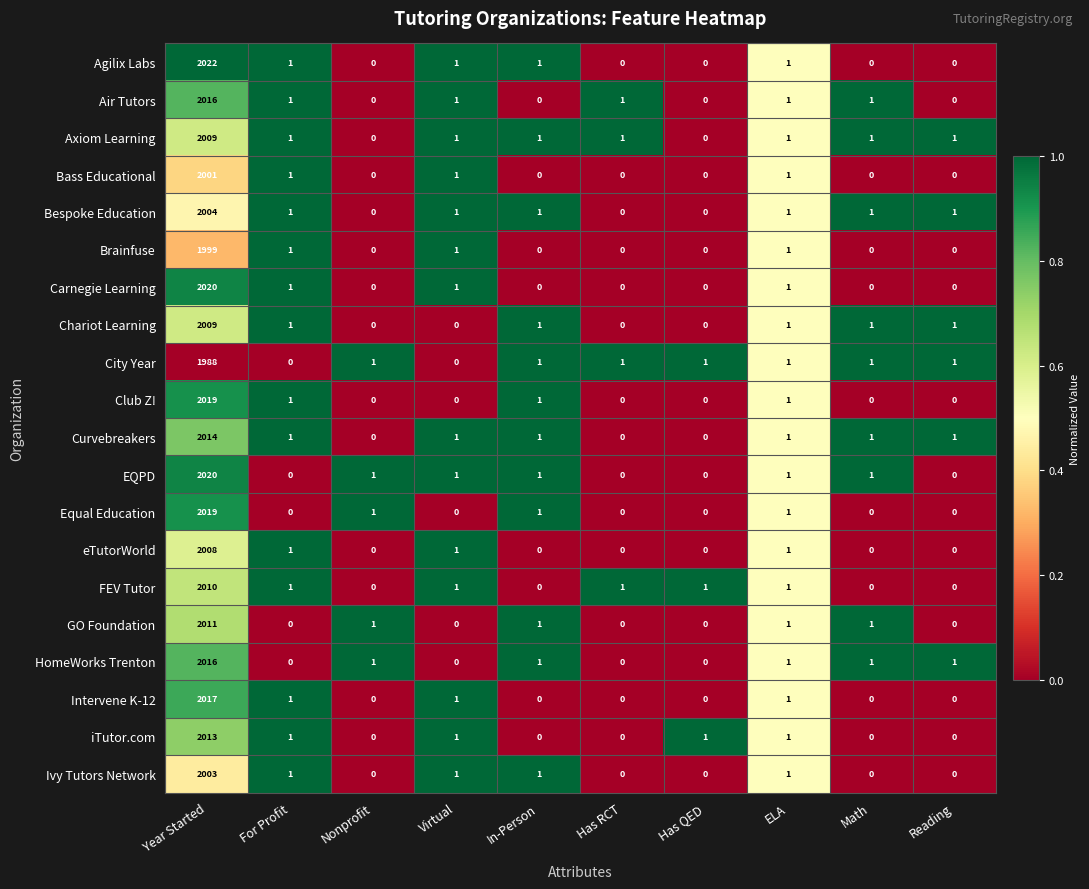

At how many categories does at least one series exceed 0?

10